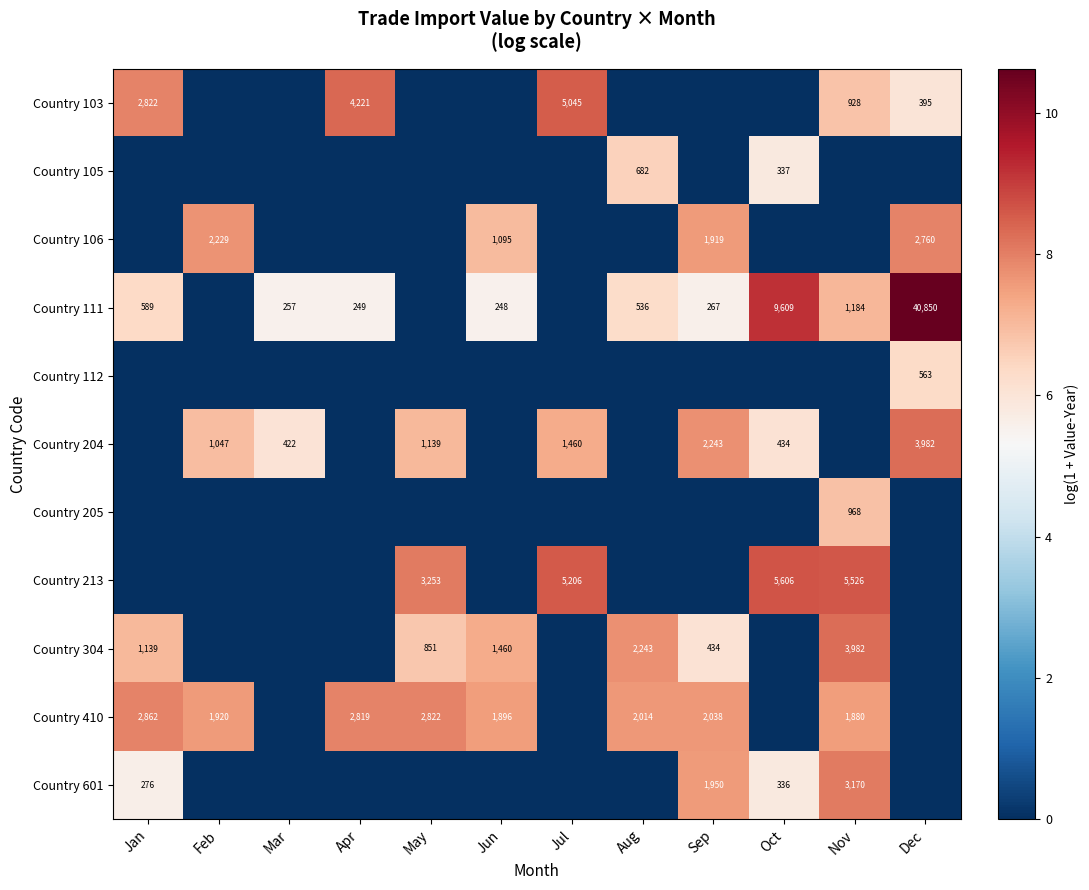

What is the difference between the Country 111 values at Sep and Oct?

9342